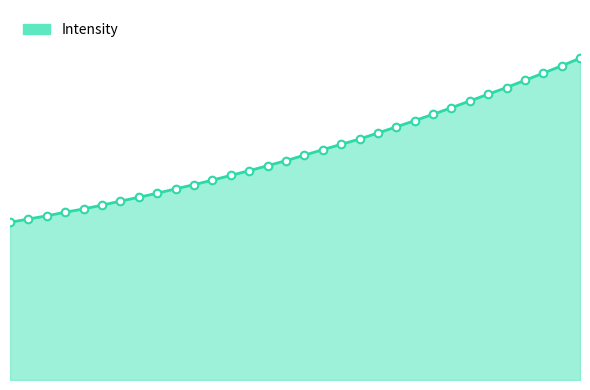

Is this an area chart (filled region under the line)?

Yes